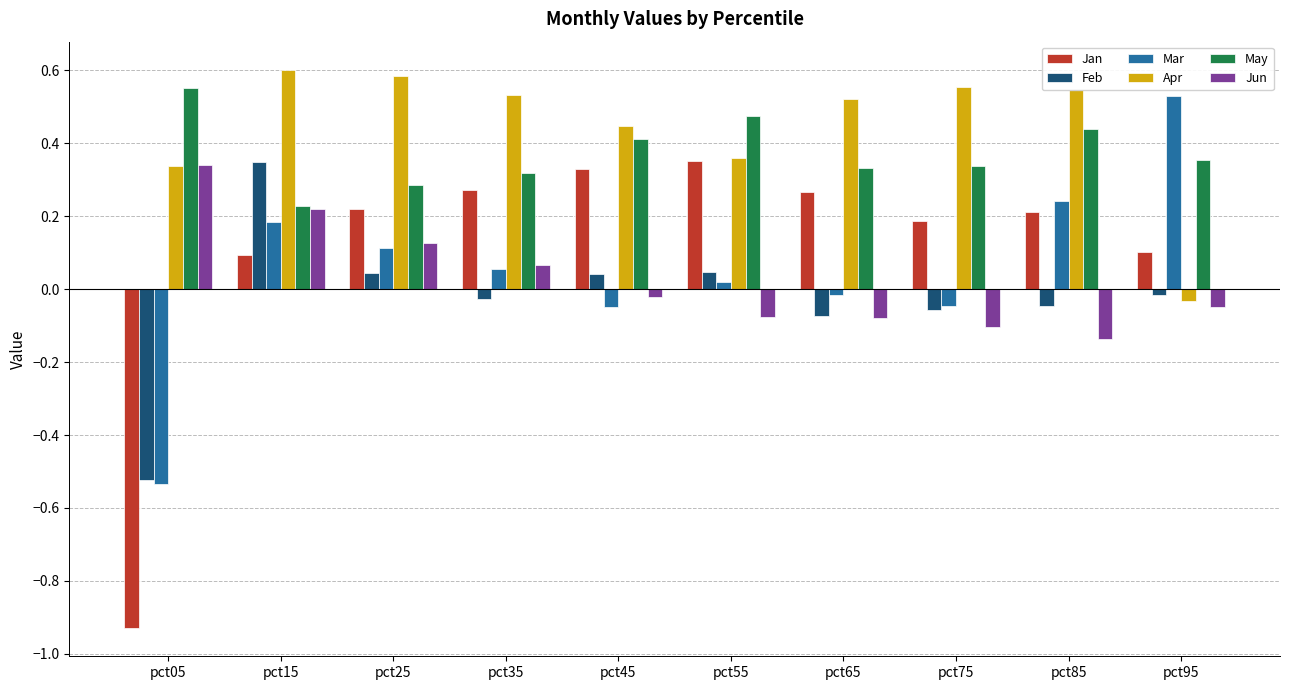

How many values in the Apr series exceed 0?

9